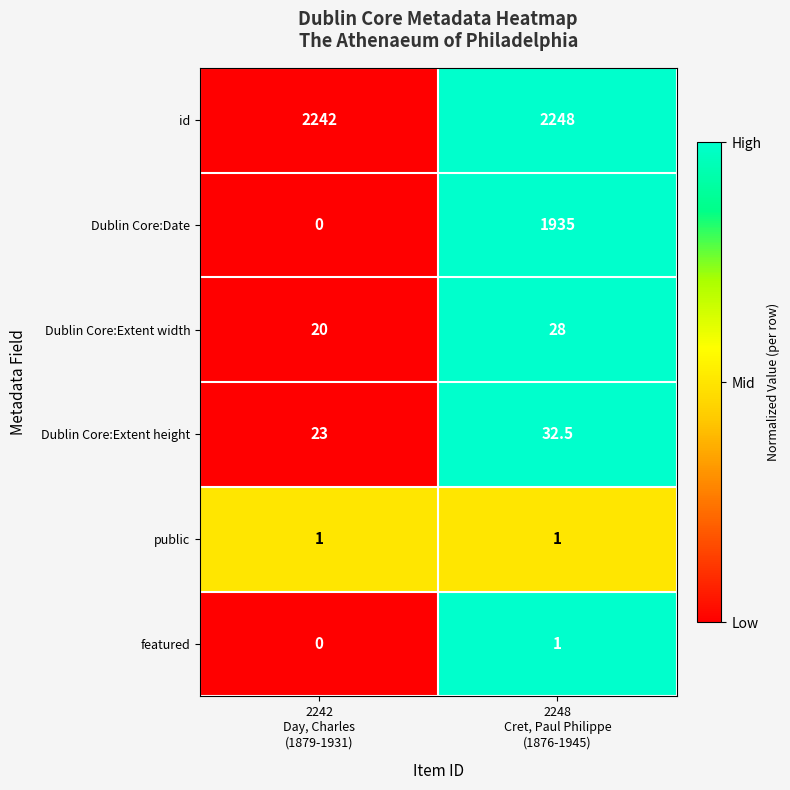

What is the highest value of the id series?

2248.0